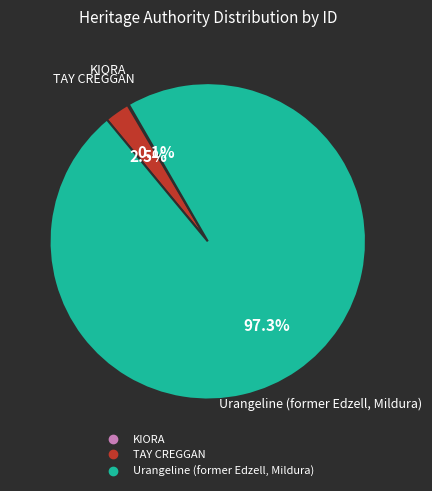

Is it true that Urangeline (former Edzell, Mildura) is 88% of the pie?

False